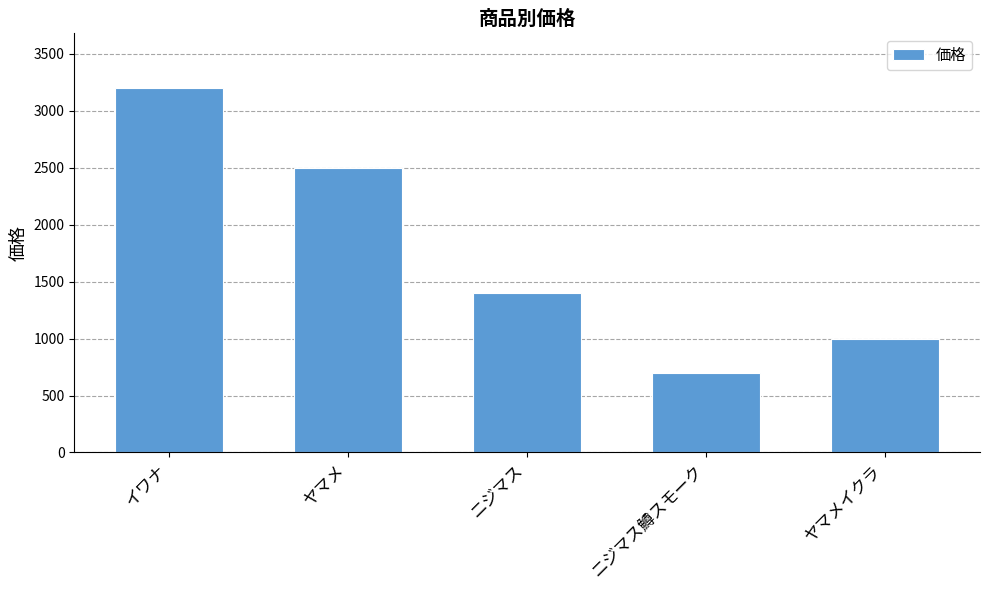

The chart shows a value of 1400 at ニジマス. True or false?

True